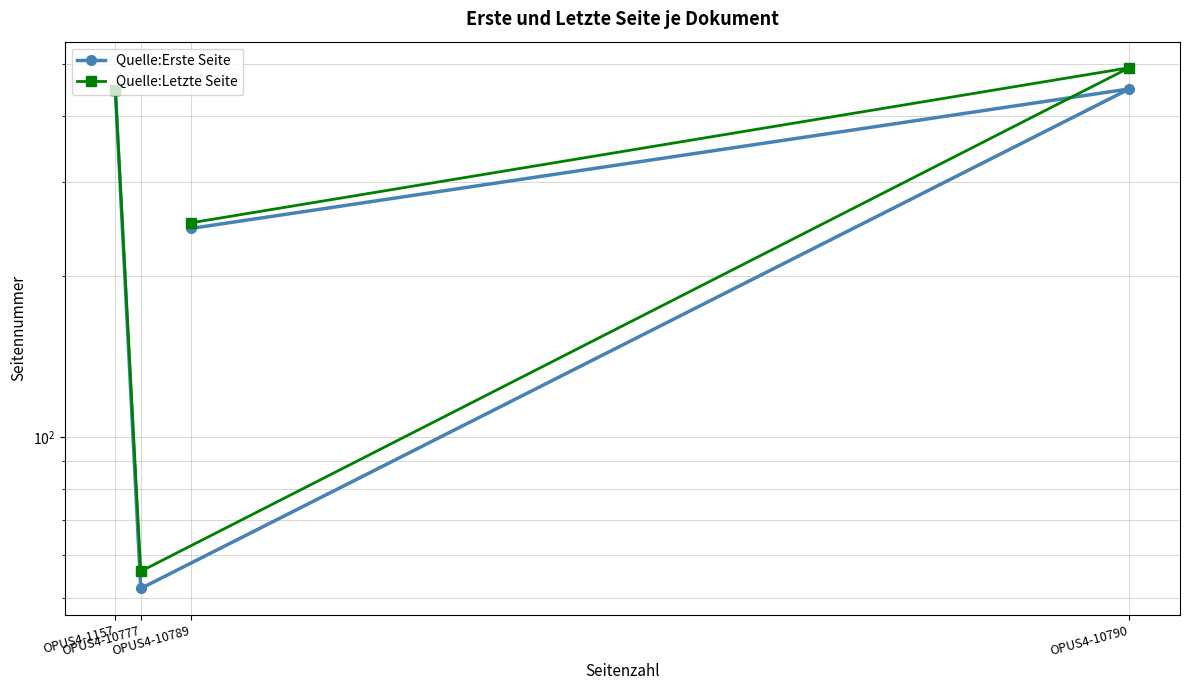

True or false: Quelle:Letzte Seite and Quelle:Erste Seite cross at least once.

False